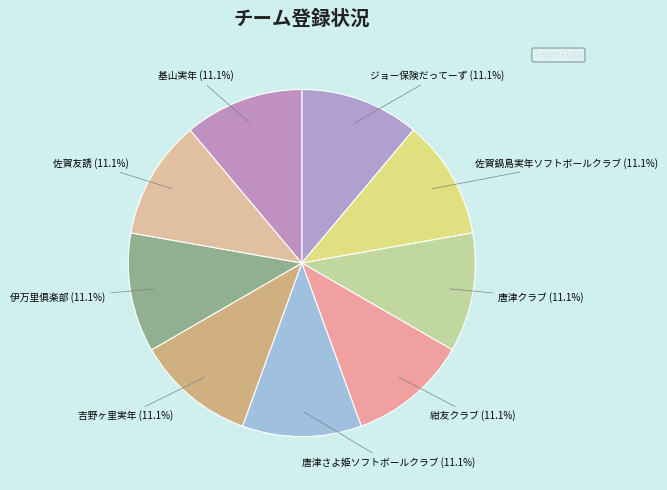

Combined, what portion of the pie is 唐津さよ姫ソフトボールクラブ and 唐津クラブ?

22.2%